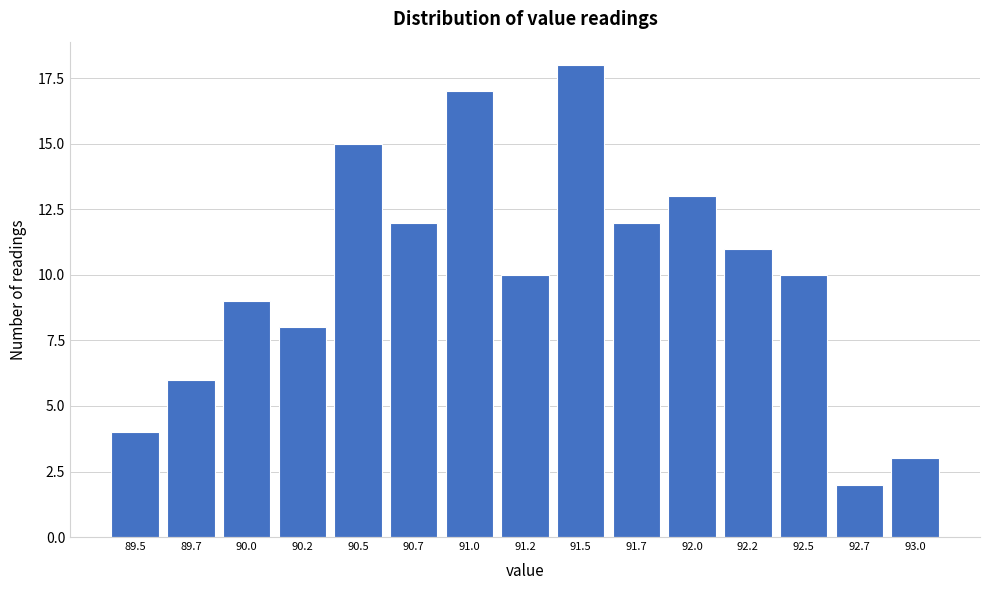

Reading left to right, list all the values displayed in this chart.

4	6	9	8	15	12	17	10	18	12	13	11	10	2	3